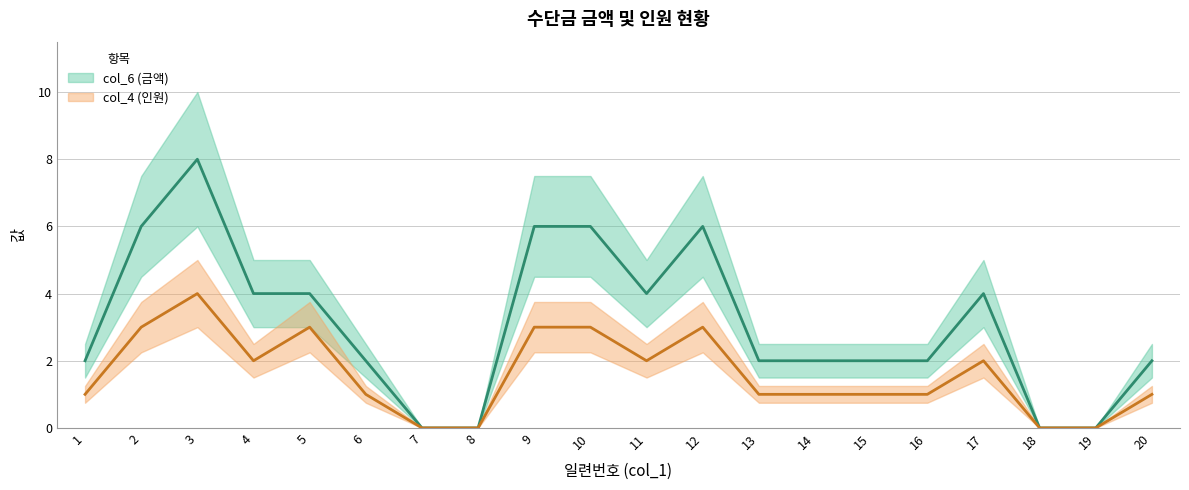

True or false: col_6 (금액) and col_4 (인원) cross at least once.

False